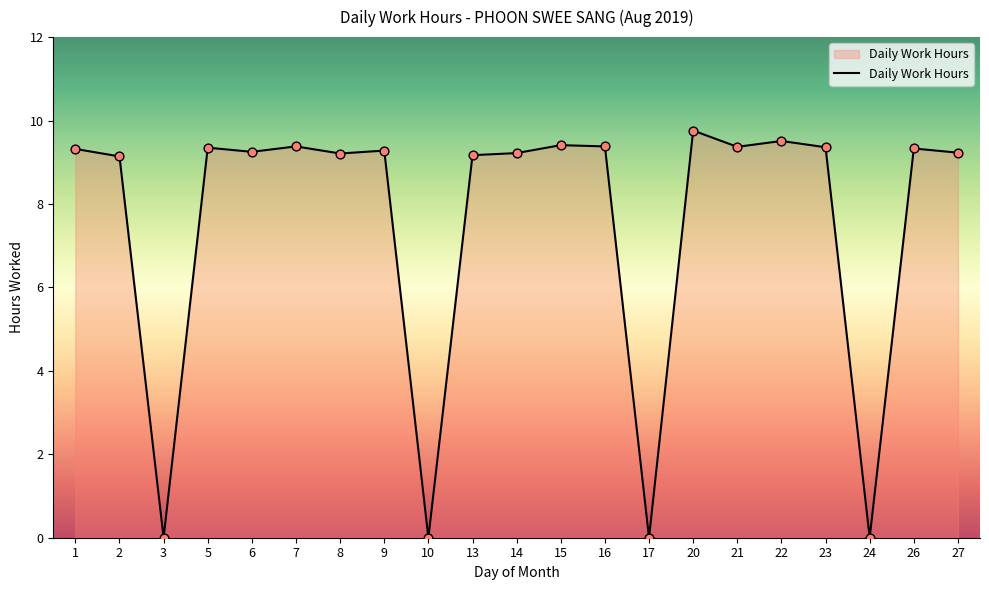

Which has a higher value, 26 or 3?

26